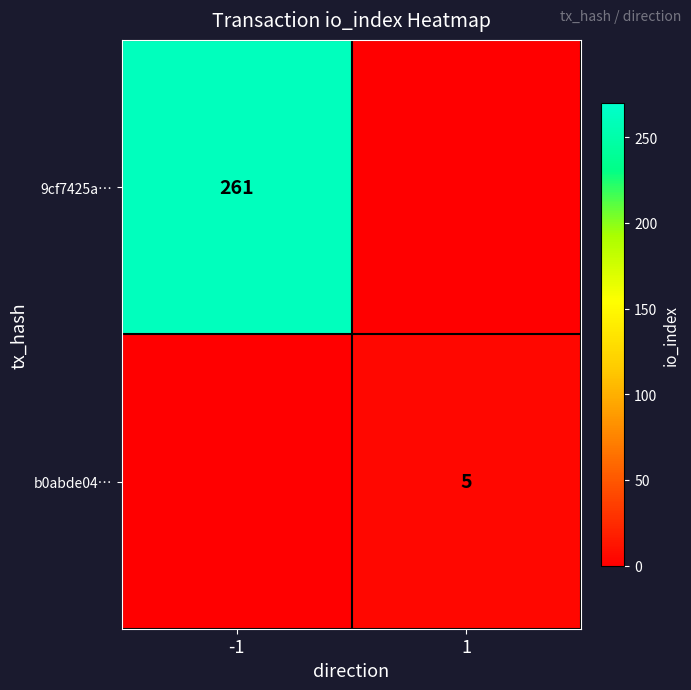

Is it true that b0abde04… equals 5 at 1?

True